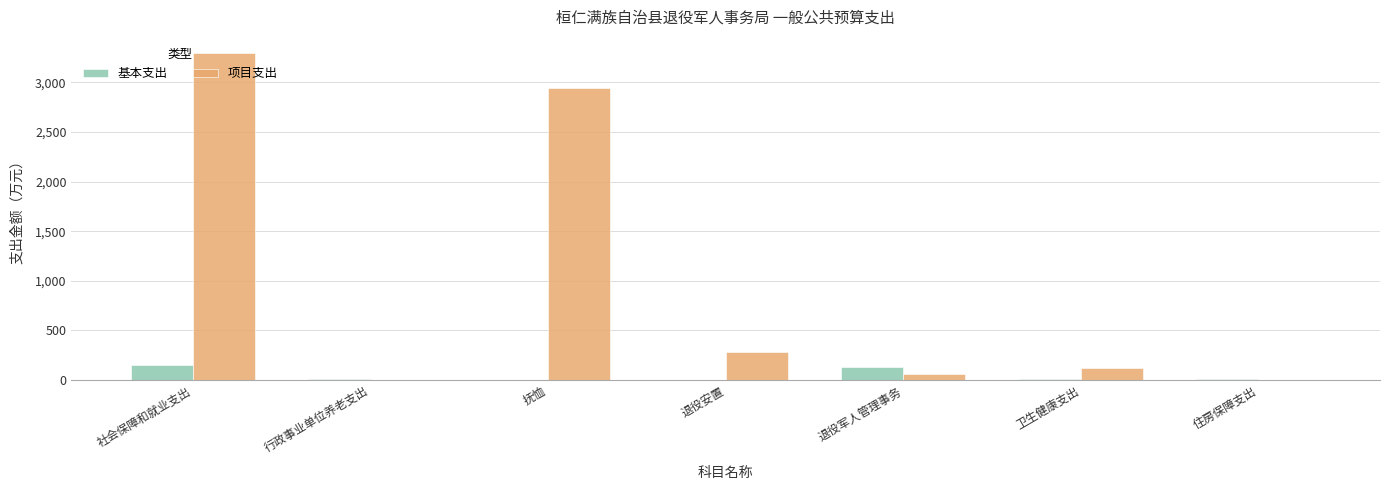

What is the highest value of the 基本支出 series?

149.1